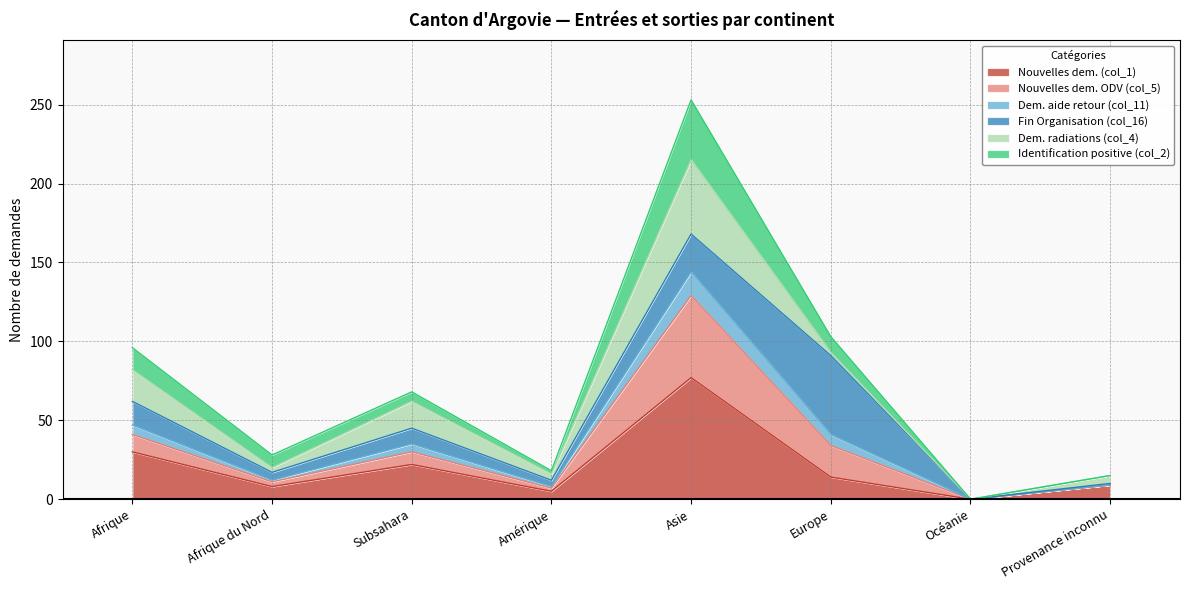

The Nouvelles dem. (col_1) series shows 14 at Europe. True or false?

True